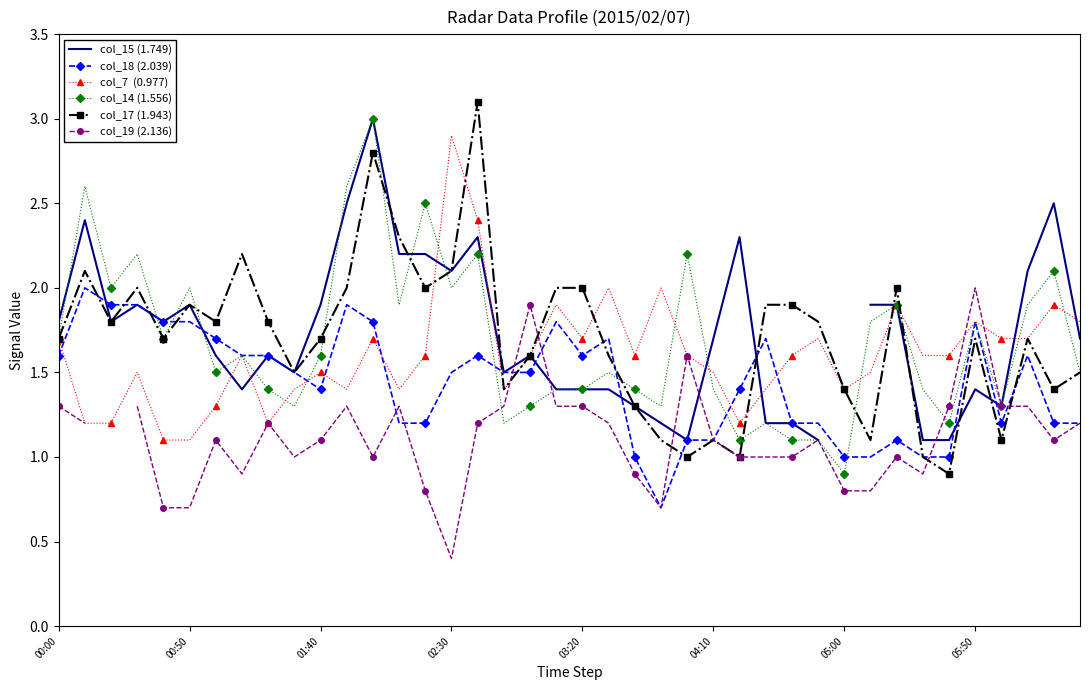

True or false: col_14 (1.556) has more than 1 points higher than both neighbors.

True